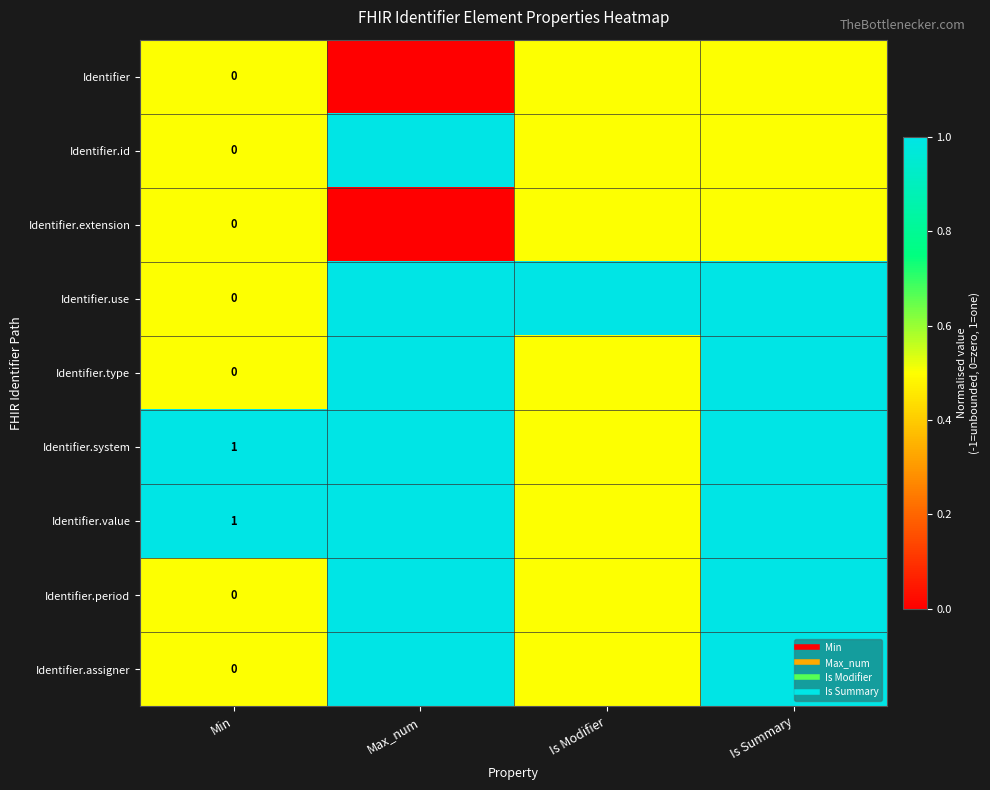

What is the average value of the Identifier.id series?

0.6